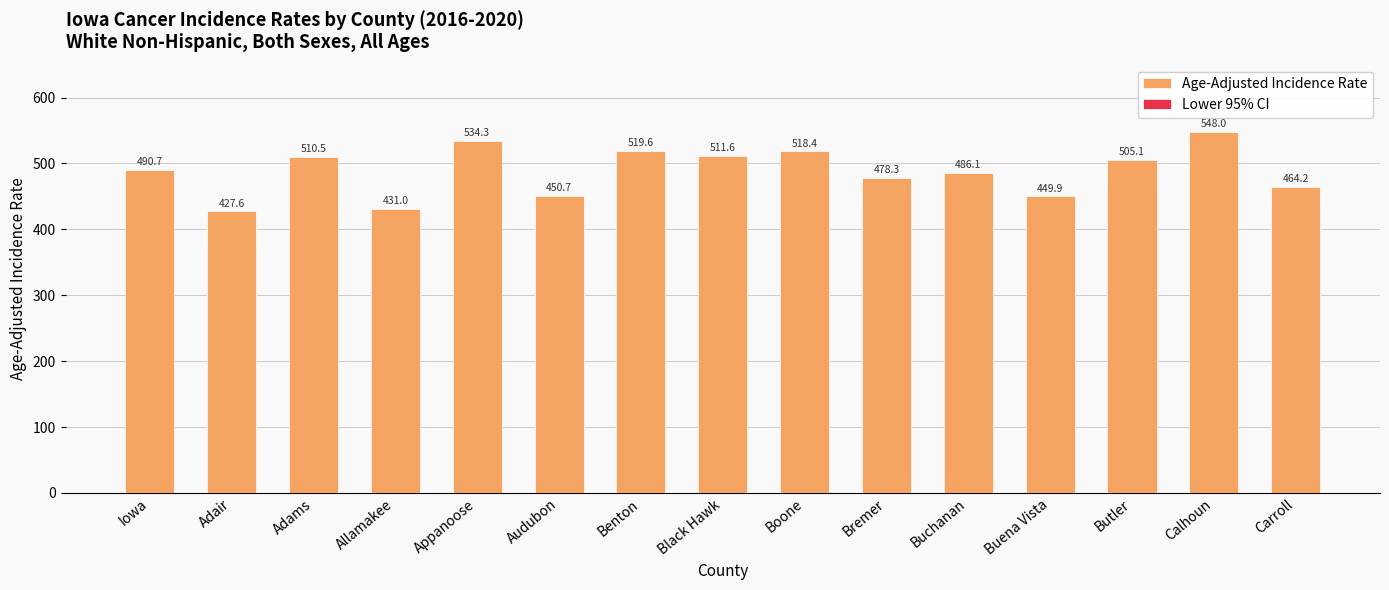

What is the value of the Age-Adjusted Incidence Rate bar at the 11th from the left?

486.1